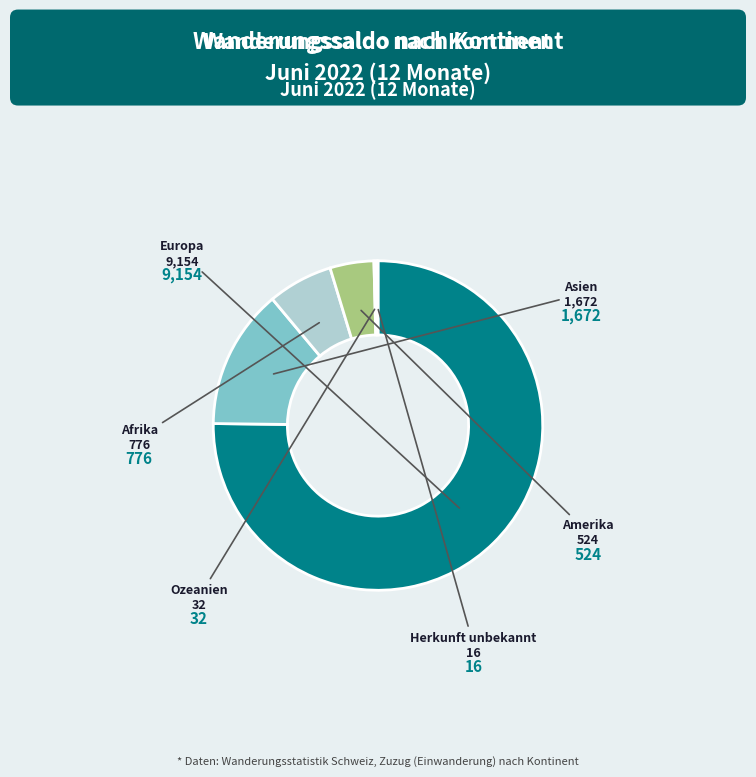

Is there a majority slice in this chart?

Yes